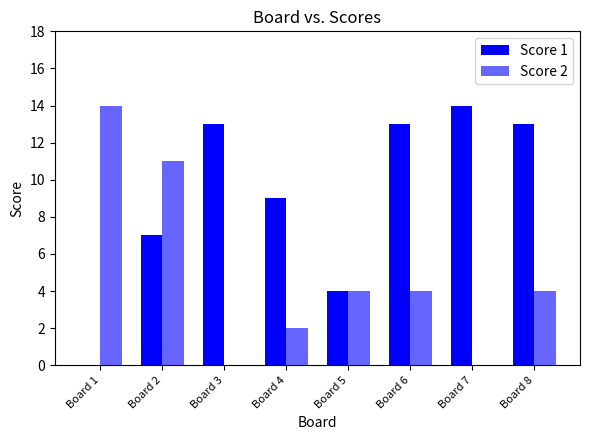

The Score 2 series shows 25 at Board 1. True or false?

False